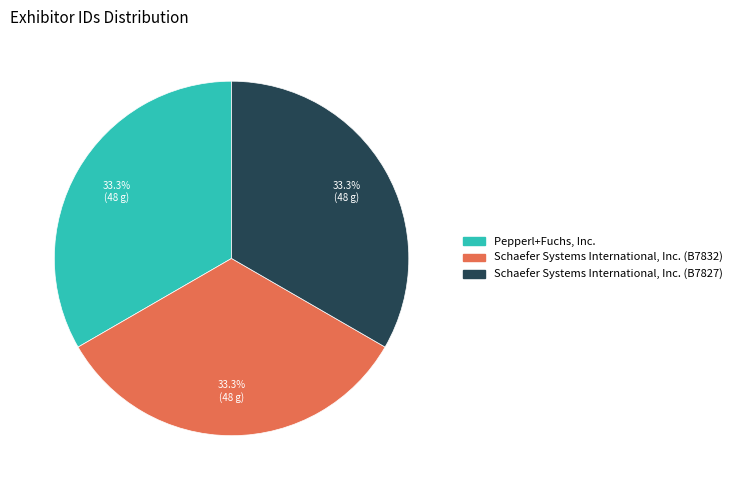

How many slices are in this pie chart?

3